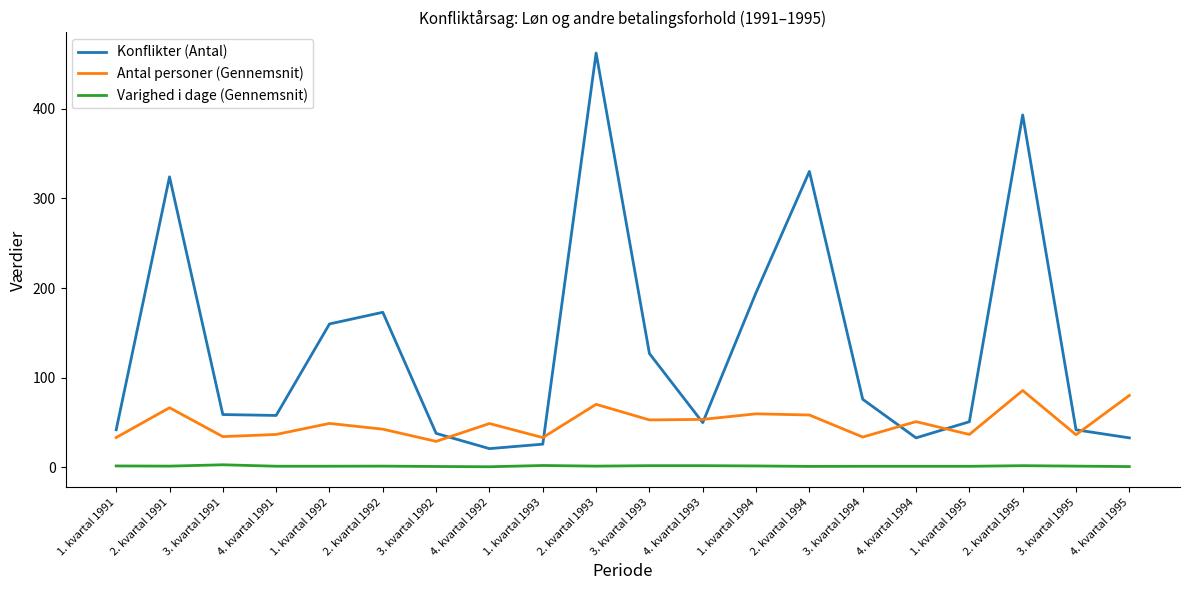

What is the spread (max minus min) of values at 2. kvartal 1994?

328.8